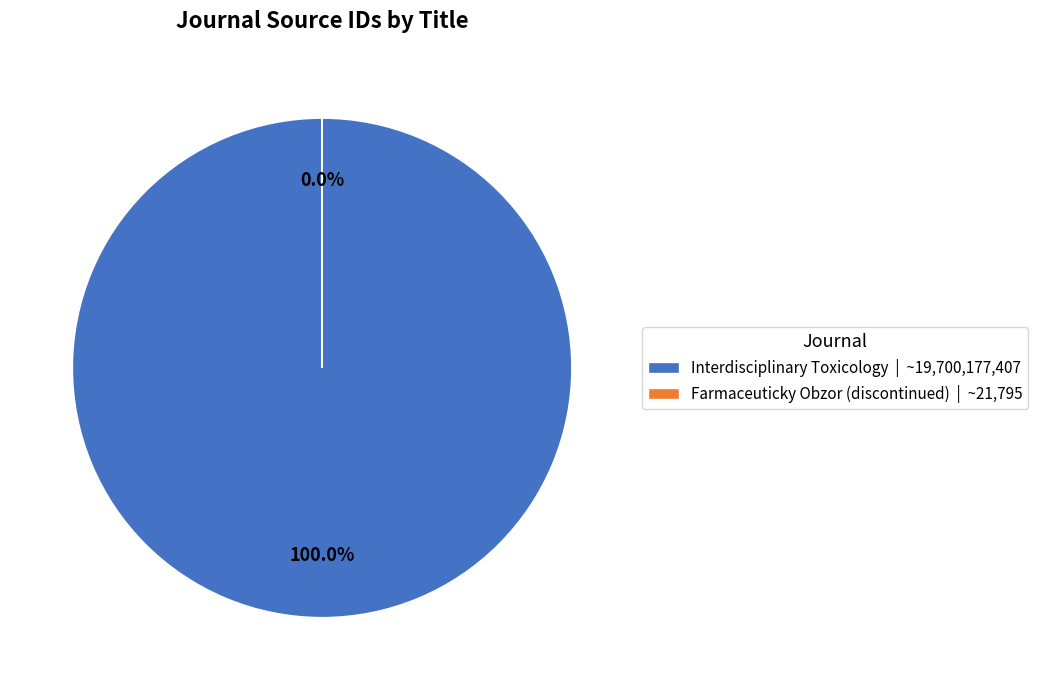

What is the smallest slice in the pie chart?

Farmaceuticky Obzor (discontinued)